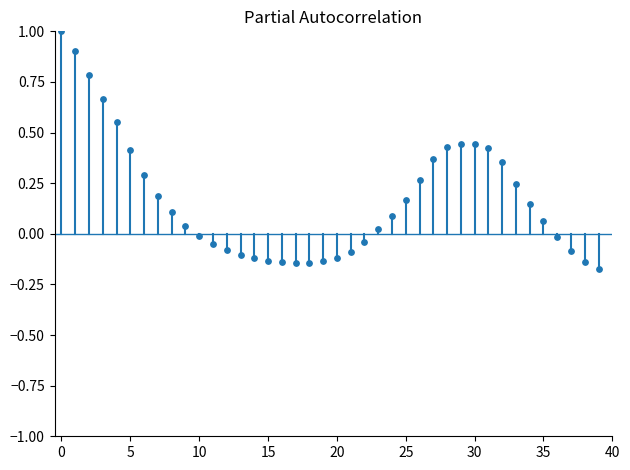

What is the range of Y values (max minus min)?

1.2